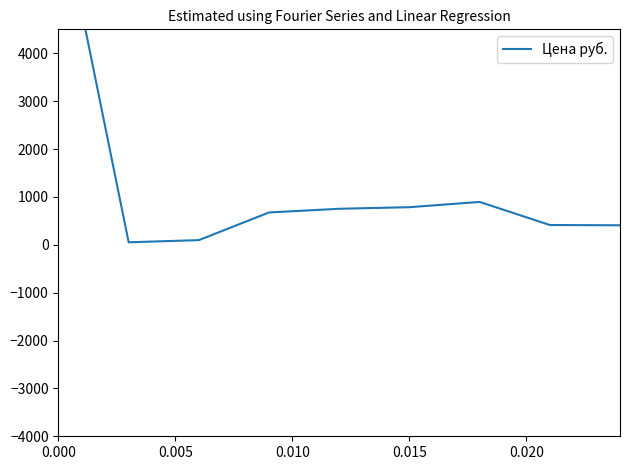

What is the difference between the second highest and minimum values?

843